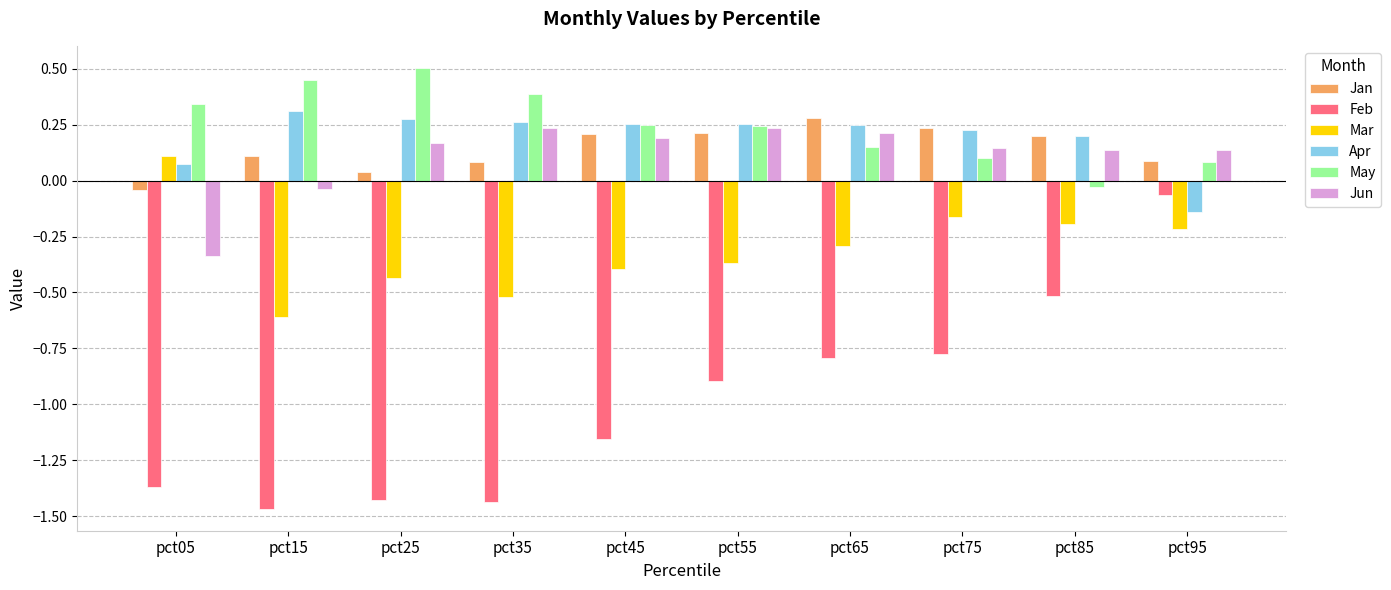

What is the difference between the highest and lowest values at pct75?

1.0